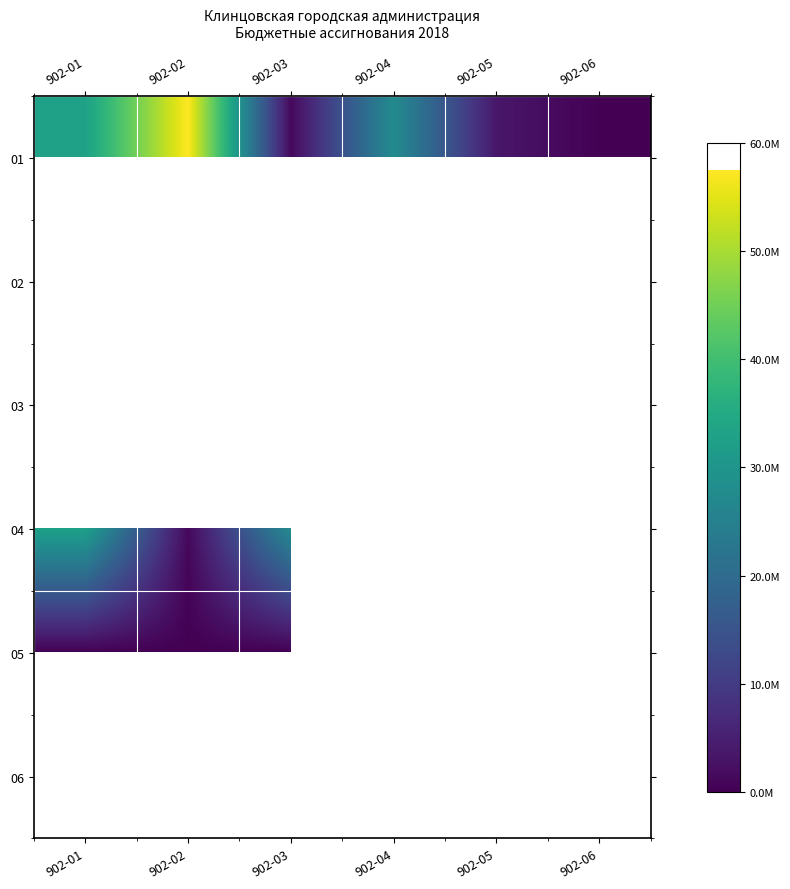

Which series has the largest range (max minus min)?

01